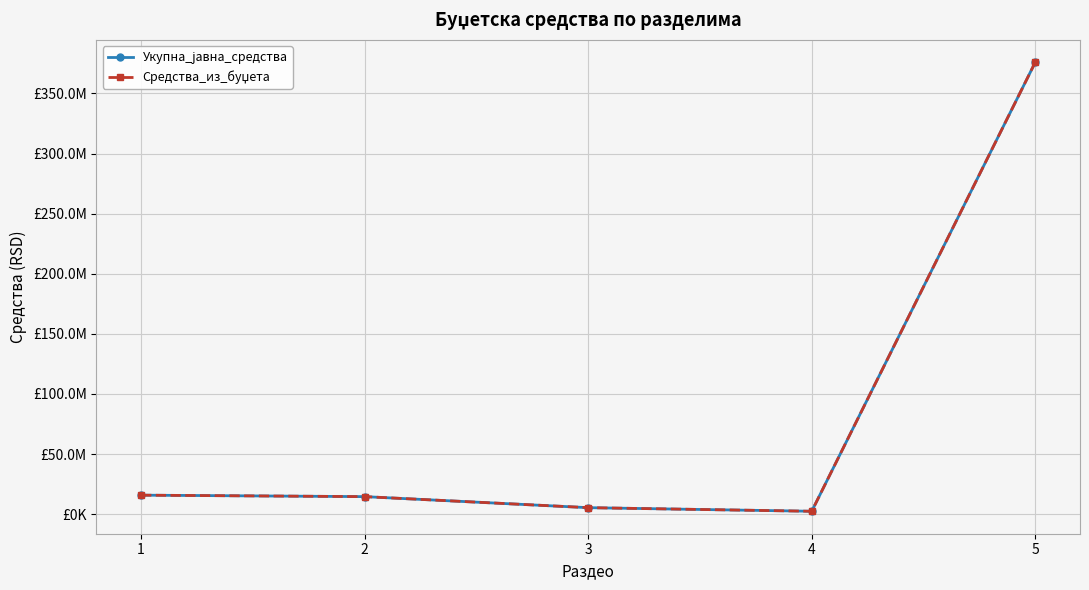

Is this an area chart (filled region under the line)?

No